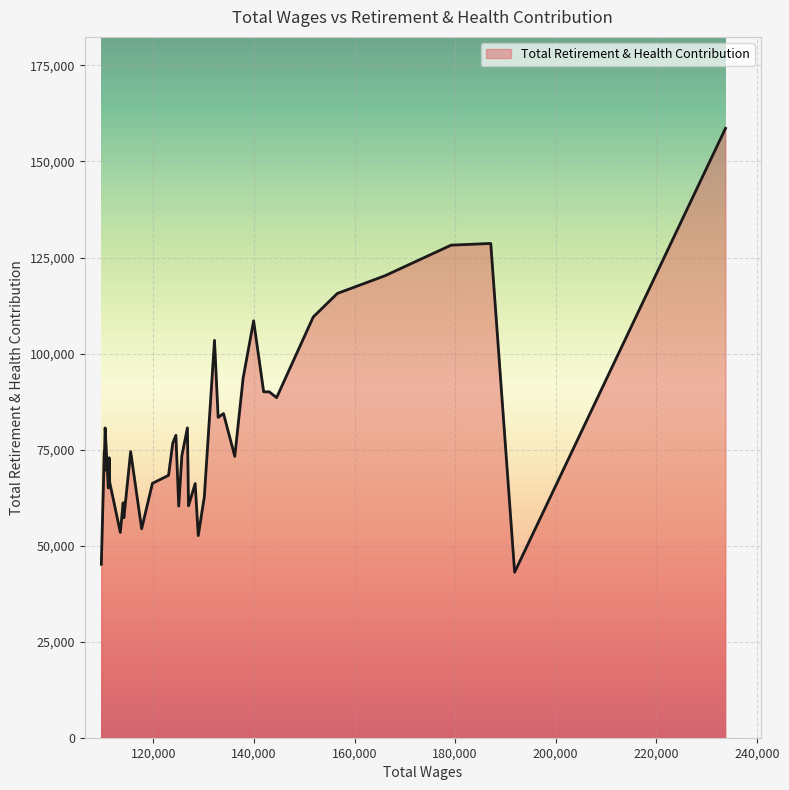

What is the smallest value displayed?

43083